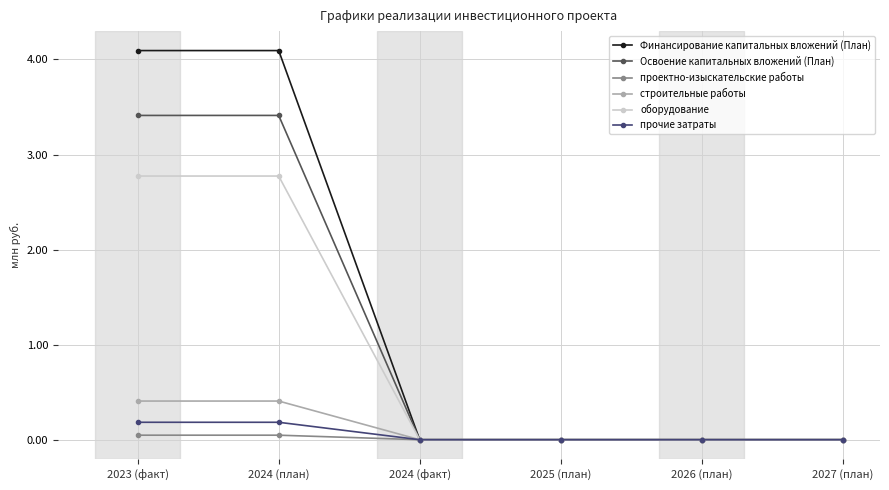

True or false: Финансирование капитальных вложений (План) has more than 2 interior local peaks.

False